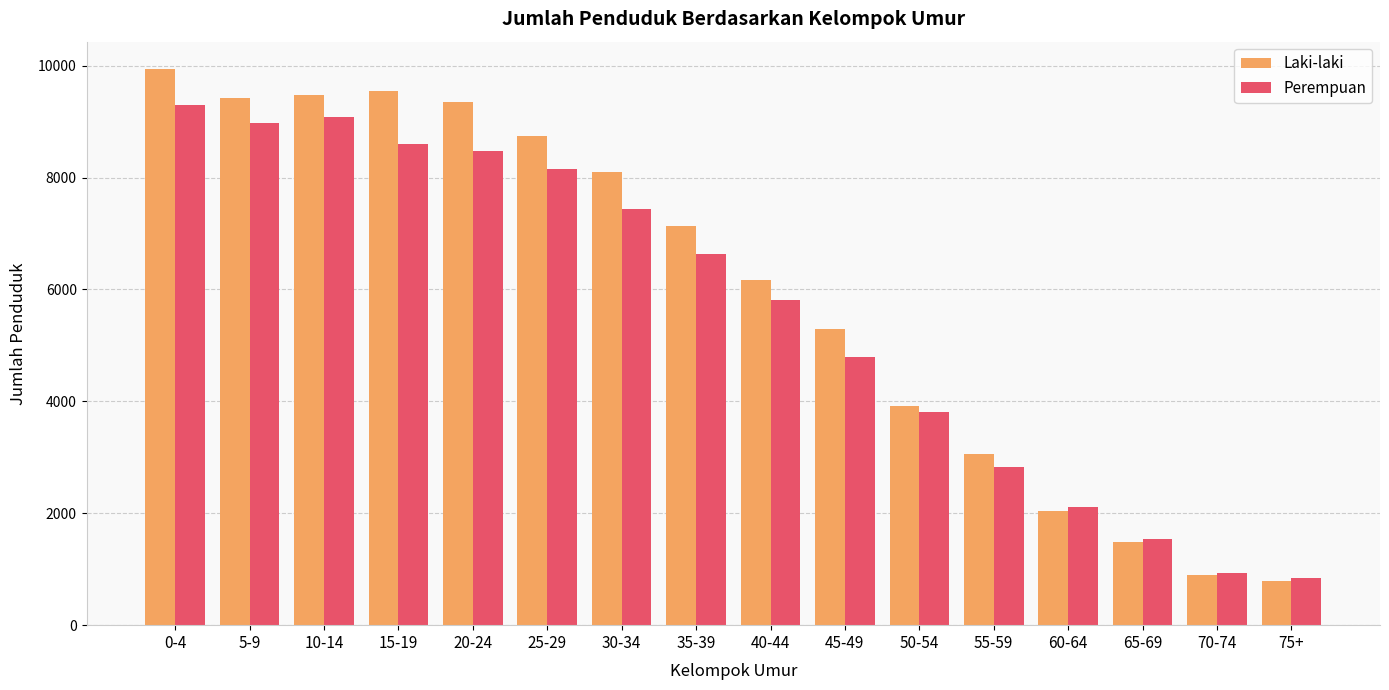

Reading left to right, what are all the values shown in this chart?

Laki-laki: 0-4=9931	5-9=9423	10-14=9469	15-19=9543	20-24=9348	25-29=8737	30-34=8103	35-39=7134	40-44=6164	45-49=5287	50-54=3912	55-59=3055	60-64=2046	65-69=1494	70-74=891	75+=797
Perempuan: 0-4=9297	5-9=8974	10-14=9086	15-19=8601	20-24=8472	25-29=8155	30-34=7440	35-39=6628	40-44=5806	45-49=4789	50-54=3812	55-59=2822	60-64=2109	65-69=1544	70-74=929	75+=837